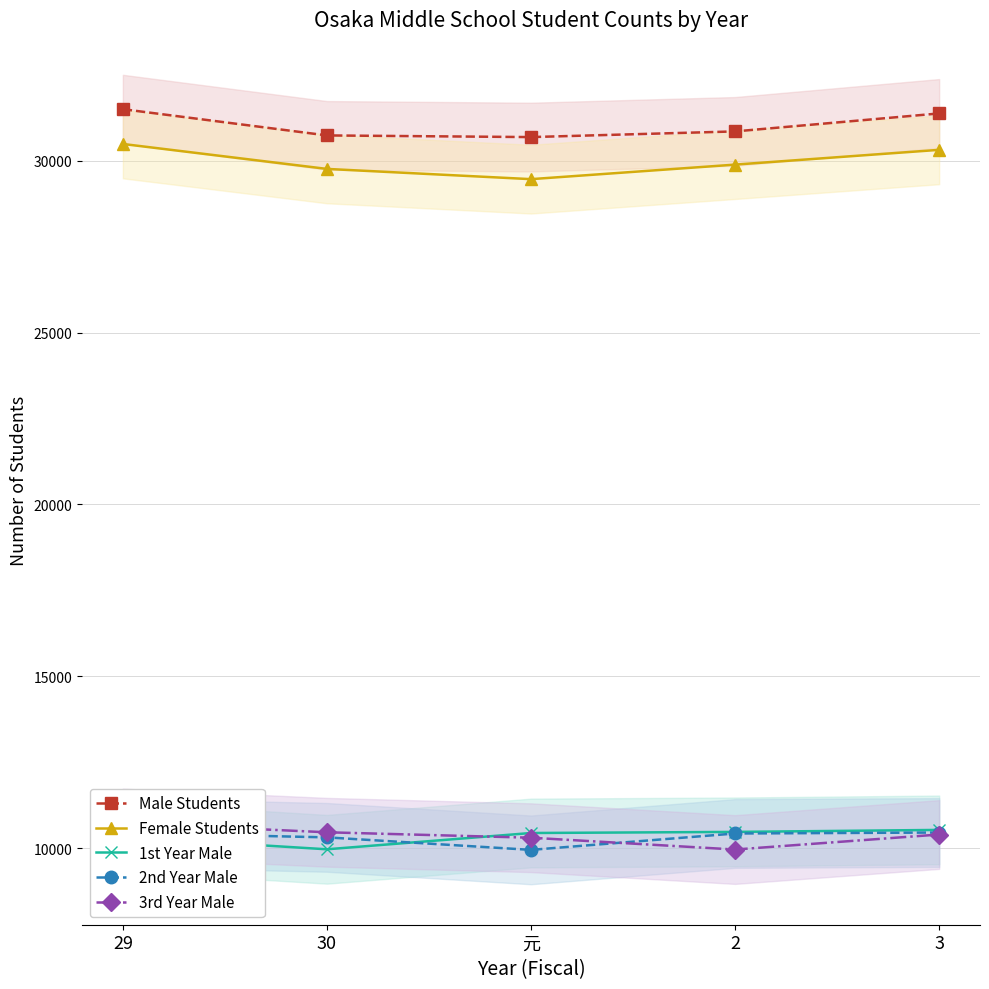

What is the difference between the maximum and minimum values in the 3rd Year Male series?

771